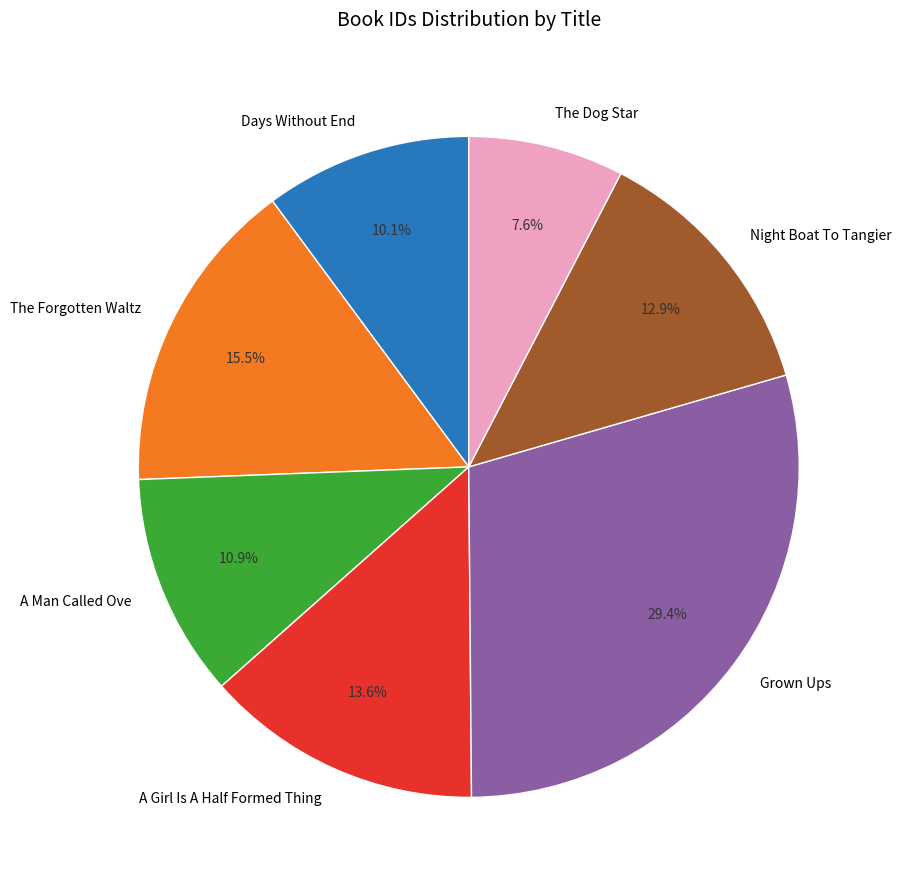

Which category has the smallest portion of the pie?

The Dog Star